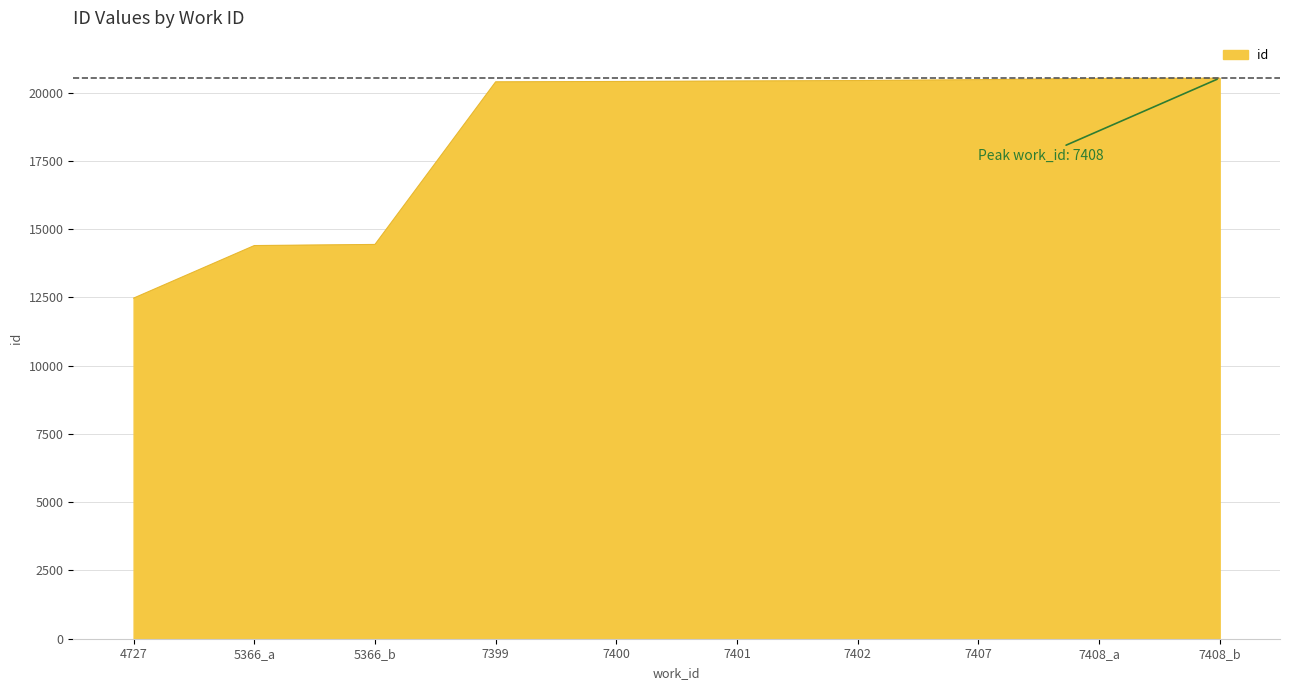

What is the difference between the values at 7407 and 7399?

79